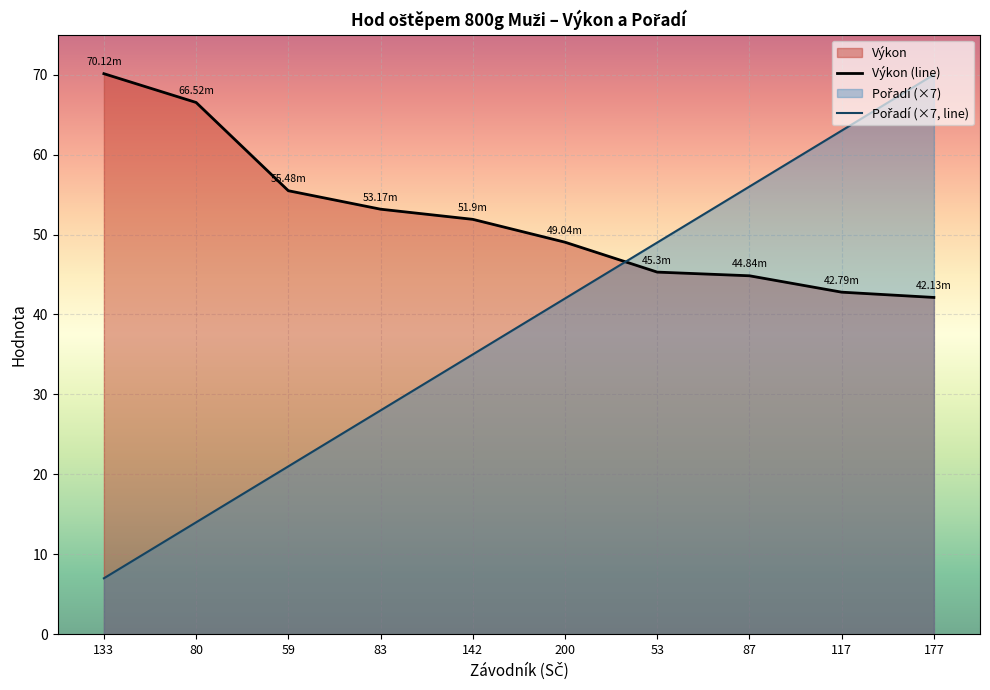

Read the Pořadí value at 117.

63.0